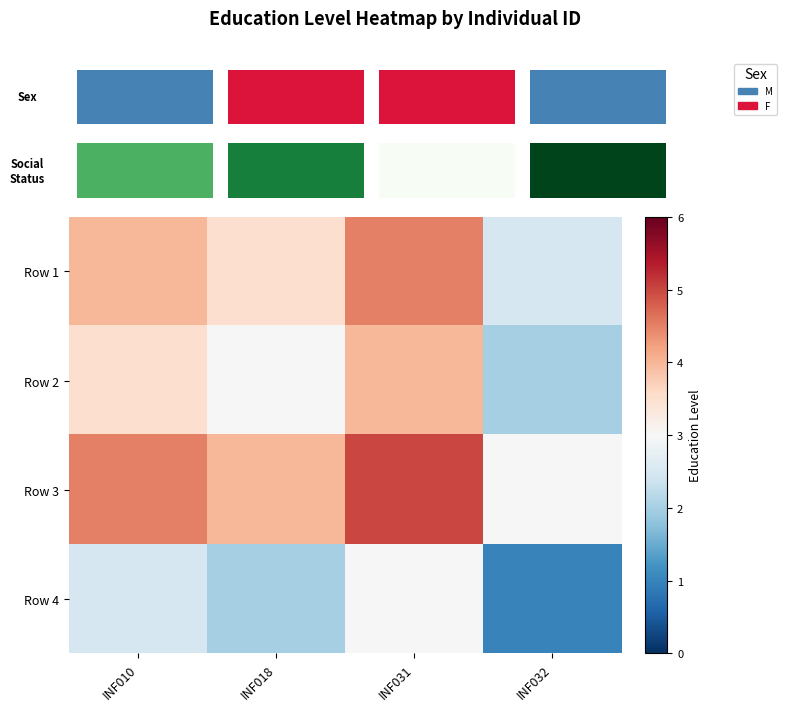

How many values in the Row 2 series are below 3?

1